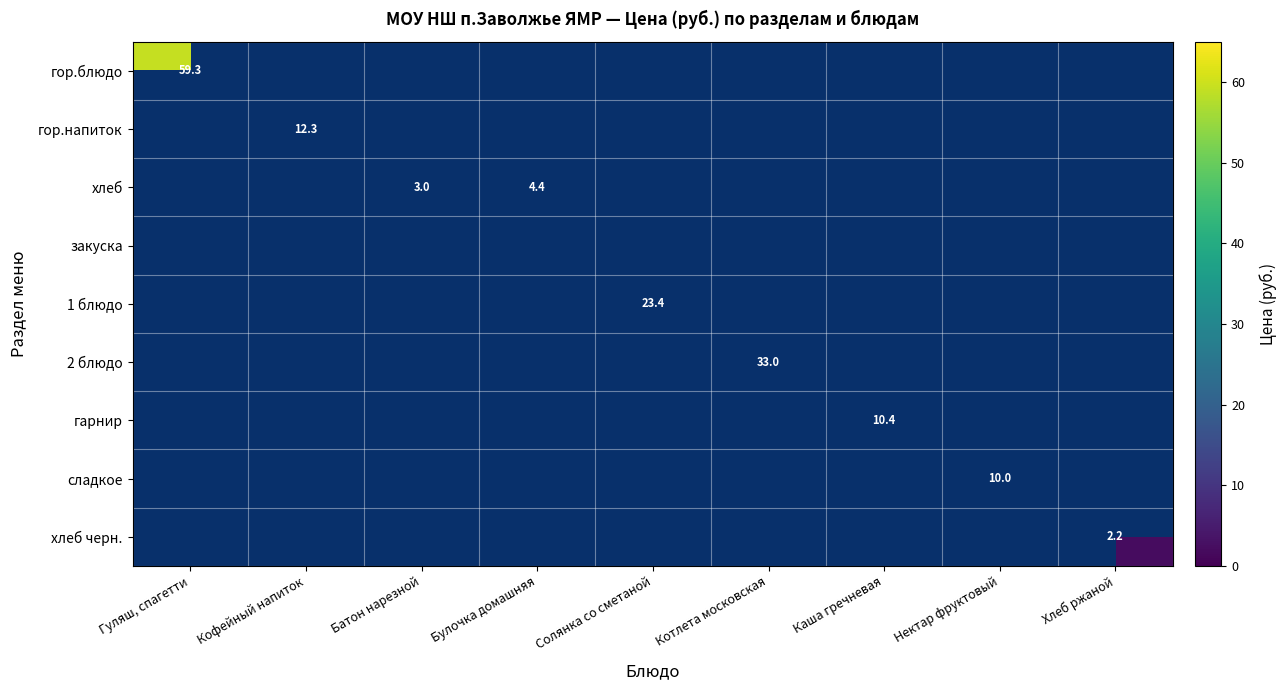

What is the smallest value displayed?

2.2